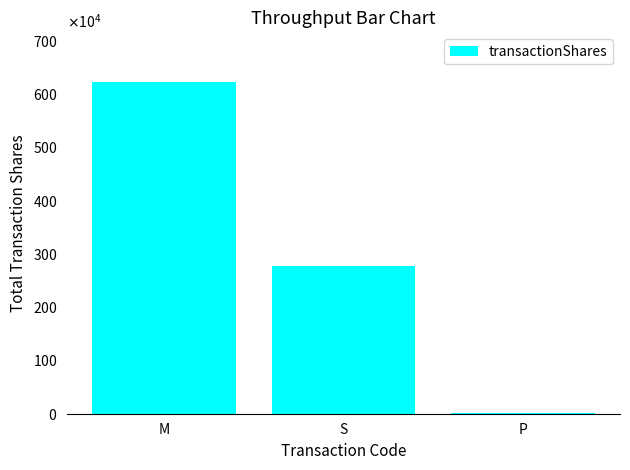

What is the sum of the values at M and P?

6242541